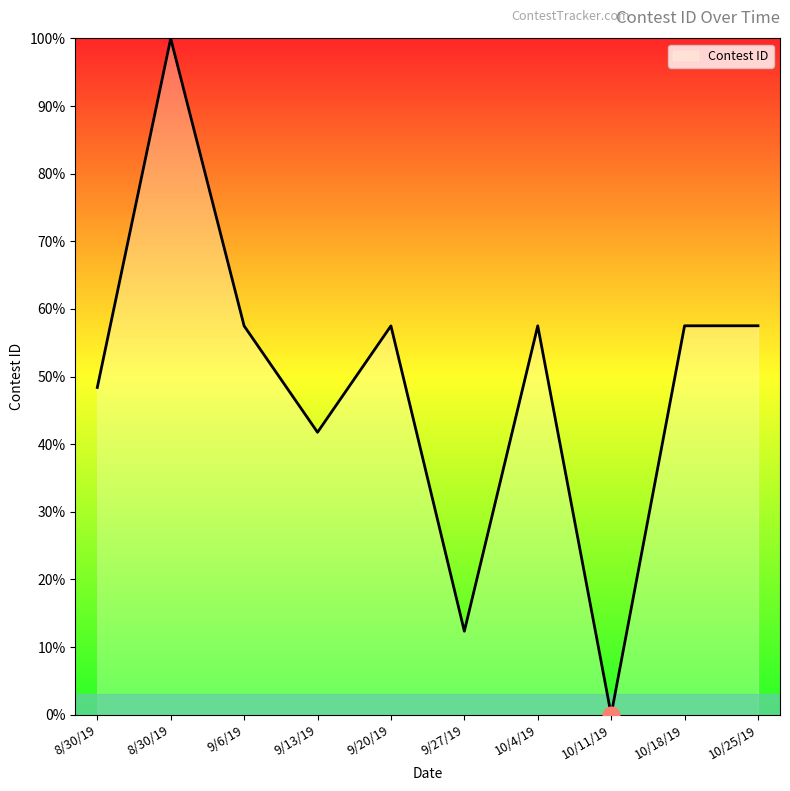

Does the chart display data point markers on the line(s)?

No